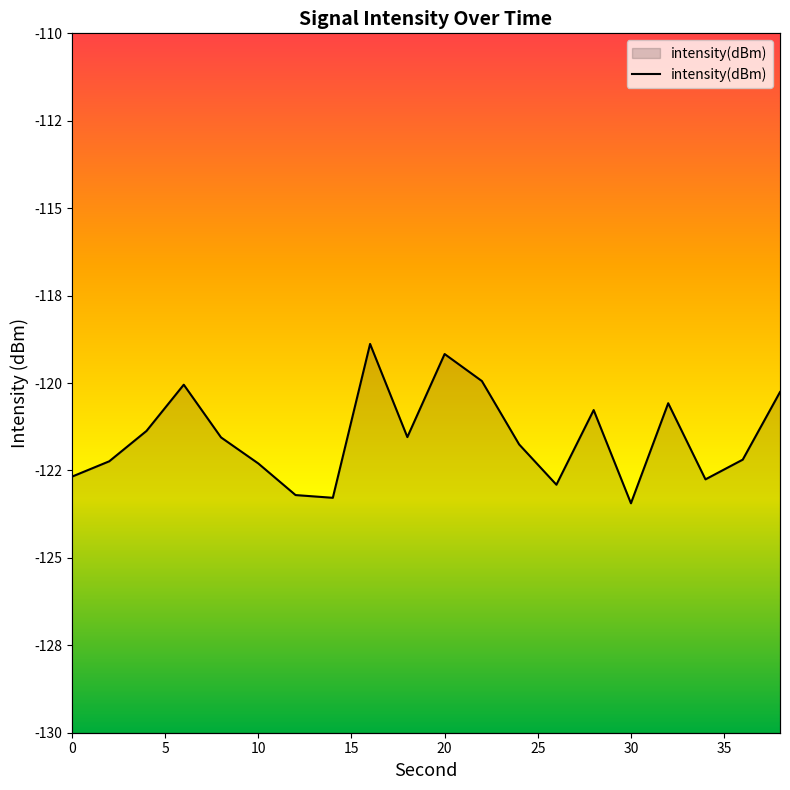

How many data points does each series have?

20